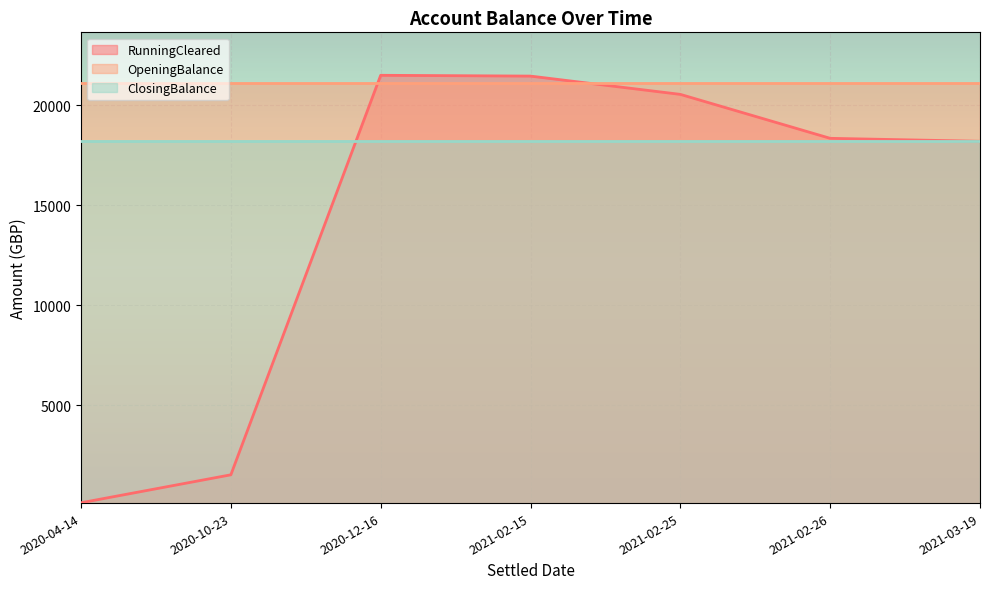

What is the label of the 3rd point from the left?

2020-12-16